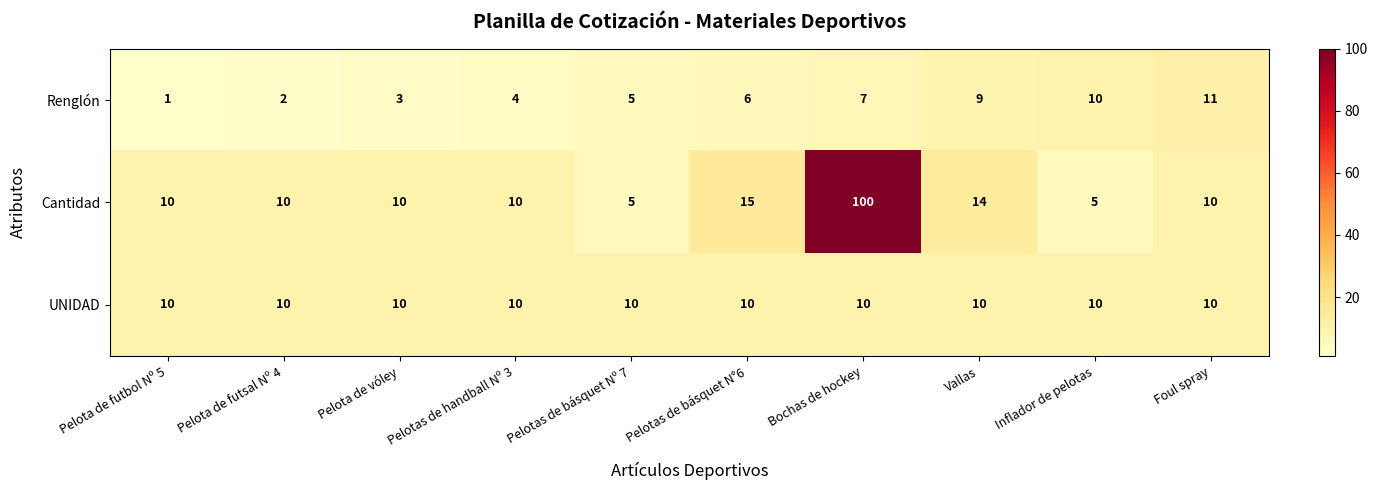

Rank the series by their average value, from highest to lowest.

Cantidad, UNIDAD, Renglón